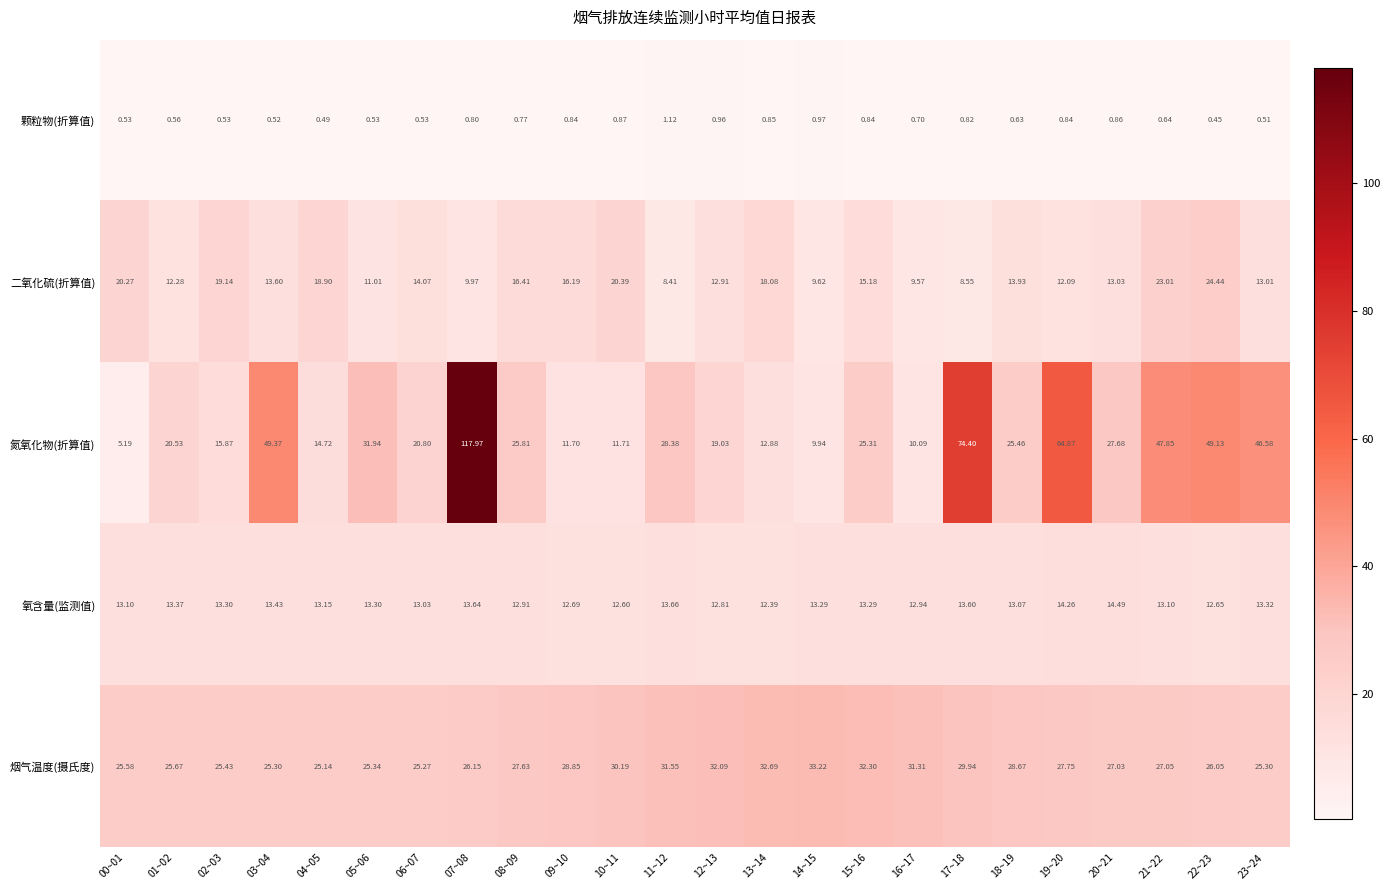

Which series changed the most between 17~18 and 20~21?

氮氧化物(折算值)